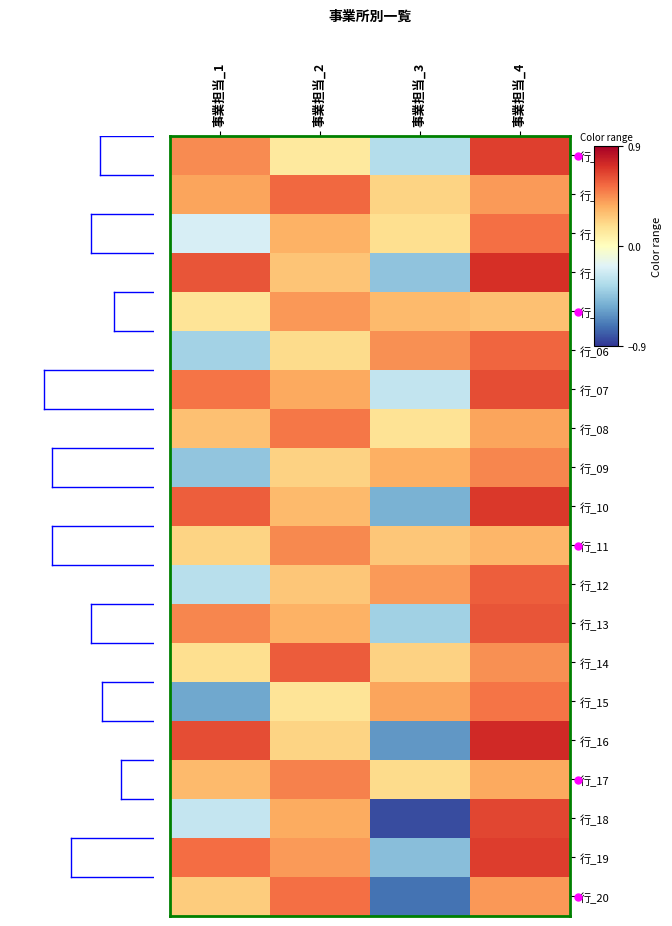

Reading right to left, transcribe all the data shown in this chart.

行_01: 事業担当_4=0.7	事業担当_3=-0.3	事業担当_2=0.1	事業担当_1=0.5
行_02: 事業担当_4=0.4	事業担当_3=0.2	事業担当_2=0.6	事業担当_1=0.4
行_03: 事業担当_4=0.5	事業担当_3=0.2	事業担当_2=0.3	事業担当_1=-0.2
行_04: 事業担当_4=0.7	事業担当_3=-0.5	事業担当_2=0.3	事業担当_1=0.6
行_05: 事業担当_4=0.3	事業担当_3=0.3	事業担当_2=0.4	事業担当_1=0.1
行_06: 事業担当_4=0.6	事業担当_3=0.4	事業担当_2=0.2	事業担当_1=-0.4
行_07: 事業担当_4=0.6	事業担当_3=-0.3	事業担当_2=0.4	事業担当_1=0.5
行_08: 事業担当_4=0.4	事業担当_3=0.2	事業担当_2=0.5	事業担当_1=0.3
行_09: 事業担当_4=0.5	事業担当_3=0.3	事業担当_2=0.2	事業担当_1=-0.4
行_10: 事業担当_4=0.7	事業担当_3=-0.5	事業担当_2=0.3	事業担当_1=0.6
行_11: 事業担当_4=0.3	事業担当_3=0.3	事業担当_2=0.5	事業担当_1=0.2
行_12: 事業担当_4=0.6	事業担当_3=0.4	事業担当_2=0.3	事業担当_1=-0.3
行_13: 事業担当_4=0.6	事業担当_3=-0.4	事業担当_2=0.3	事業担当_1=0.5
行_14: 事業担当_4=0.4	事業担当_3=0.2	事業担当_2=0.6	事業担当_1=0.2
行_15: 事業担当_4=0.5	事業担当_3=0.4	事業担当_2=0.1	事業担当_1=-0.6
行_16: 事業担当_4=0.7	事業担当_3=-0.6	事業担当_2=0.2	事業担当_1=0.6
行_17: 事業担当_4=0.4	事業担当_3=0.2	事業担当_2=0.5	事業担当_1=0.3
行_18: 事業担当_4=0.7	事業担当_3=-0.8	事業担当_2=0.4	事業担当_1=-0.3
行_19: 事業担当_4=0.7	事業担当_3=-0.5	事業担当_2=0.4	事業担当_1=0.5
行_20: 事業担当_4=0.4	事業担当_3=-0.7	事業担当_2=0.5	事業担当_1=0.2